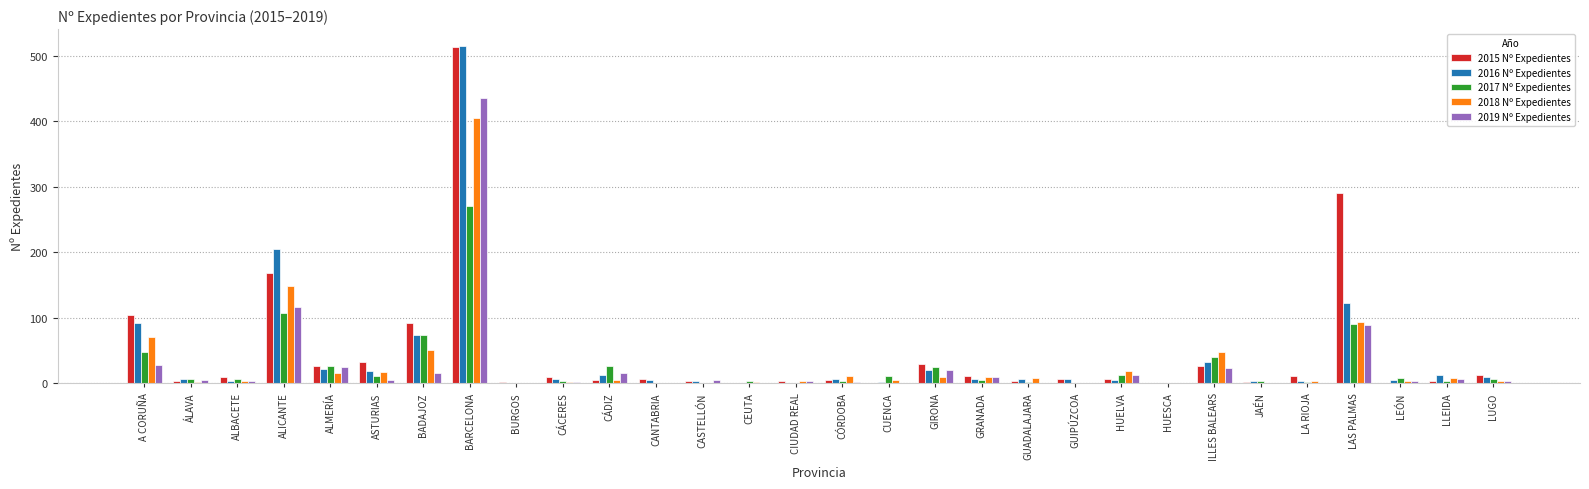

What are all the series names shown in the legend?

2015 Nº Expedientes, 2016 Nº Expedientes, 2017 Nº Expedientes, 2018 Nº Expedientes, 2019 Nº Expedientes